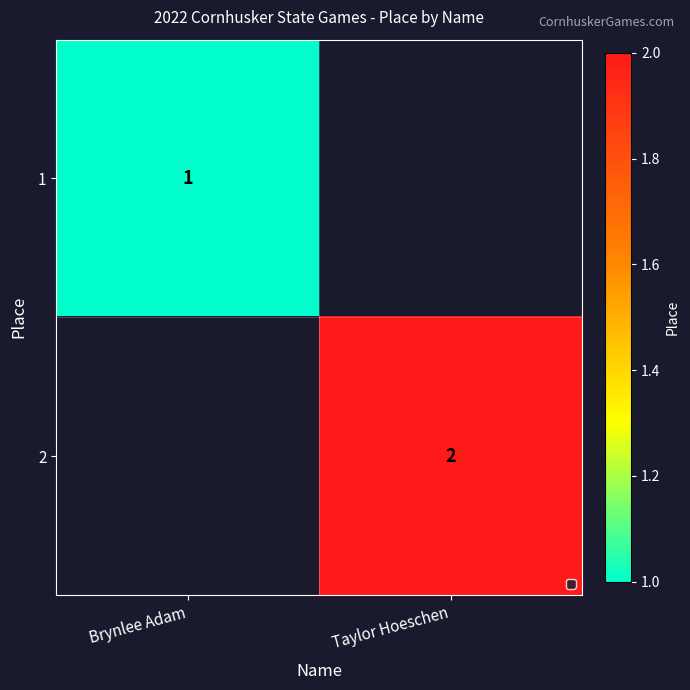

Which category has the lowest value across all series?

Brynlee Adam